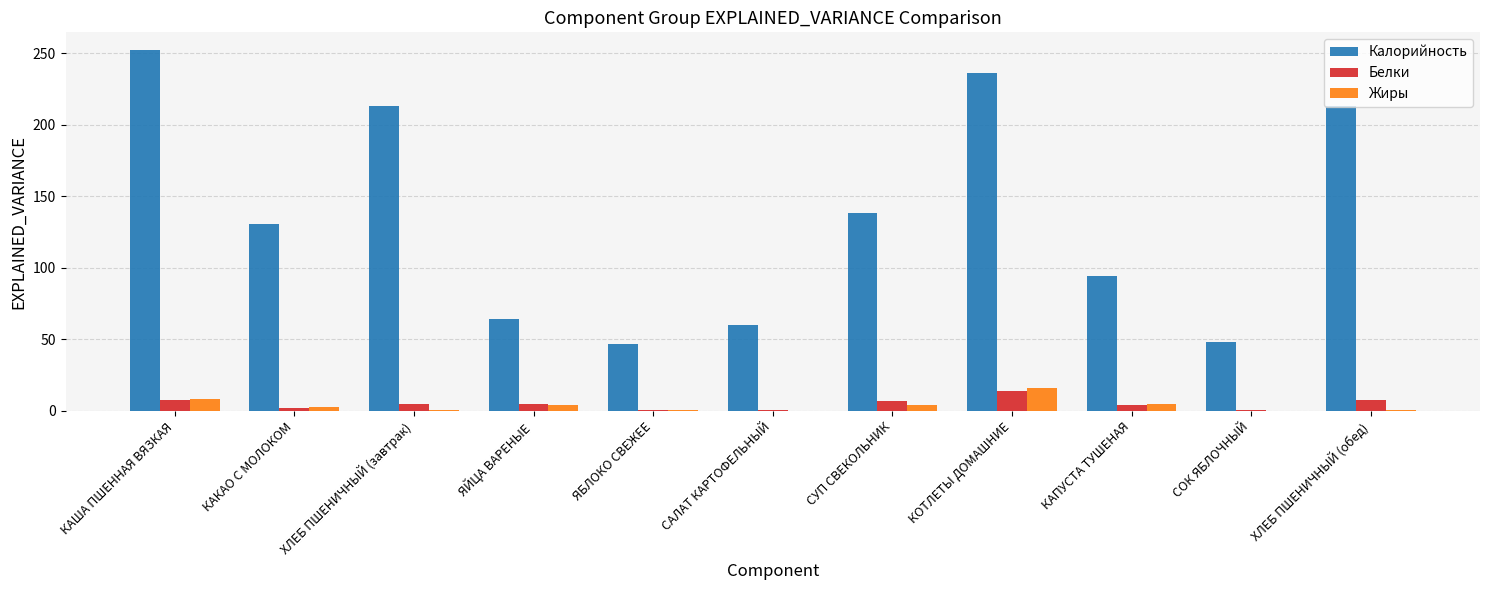

Which series has the largest total across all categories?

Калорийность